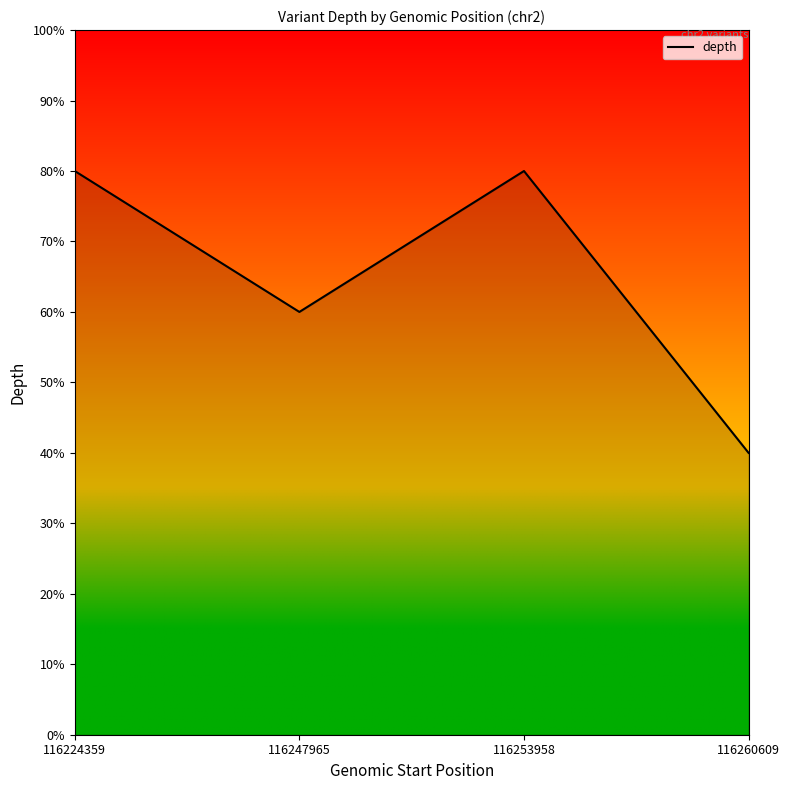

Is this an area chart (filled region under the line)?

Yes